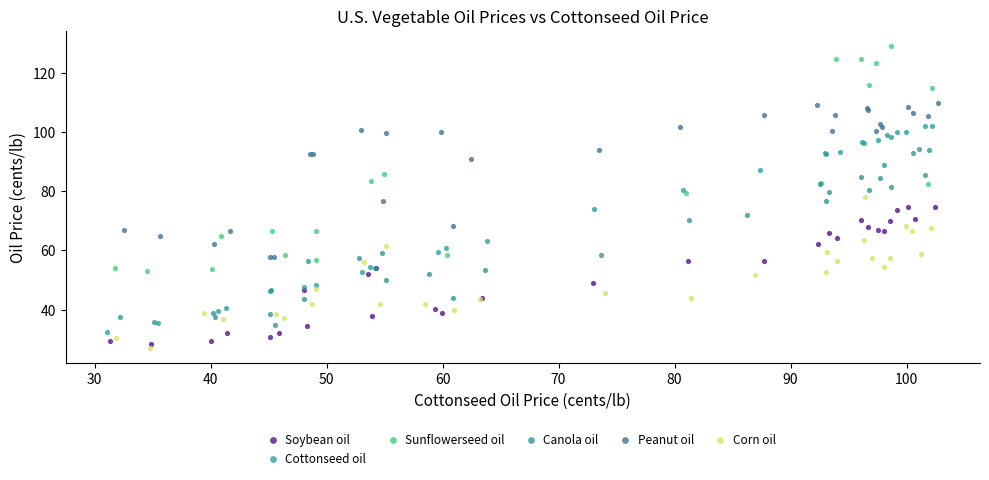

Which series reaches the maximum Y coordinate?

Sunflowerseed oil